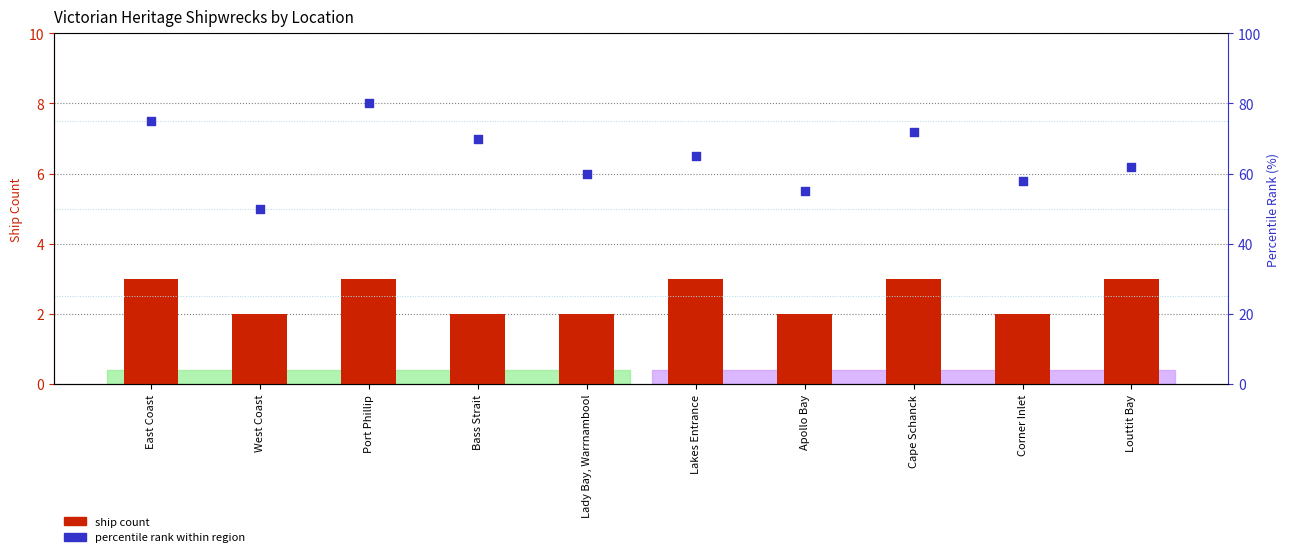

Which series reaches the minimum Y coordinate?

ship count